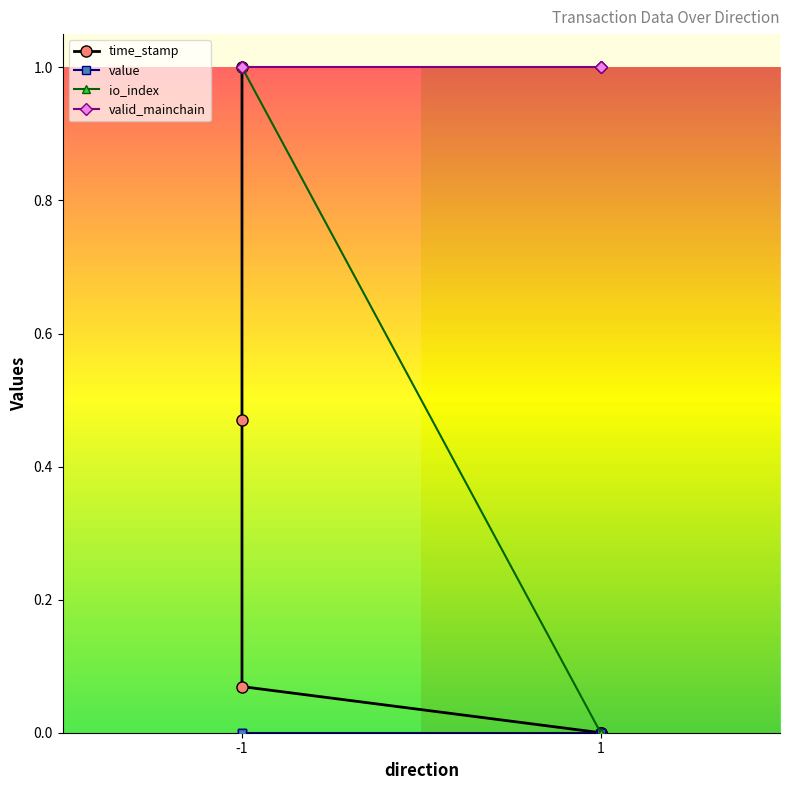

Reading left to right, extract all data points from this chart.

time_stamp: -1=1.0	-1=0.5	-1=0.1	1=0.0	1=0.0	1=0.0
io_index: -1=1.0	-1=1.0	-1=1.0	1=0.0	1=0.0	1=0.0